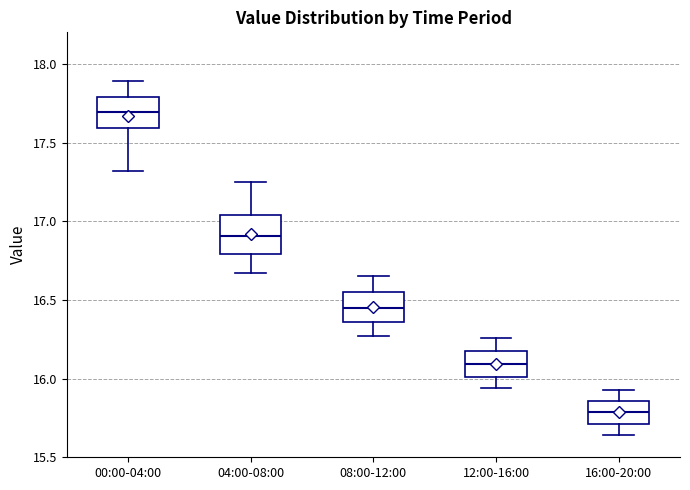

Where does the upper whisker of the box for 04:00-08:00 end on the y-axis? The values are not printed on the chart, so give them approximately, as read against the axis.

17.25